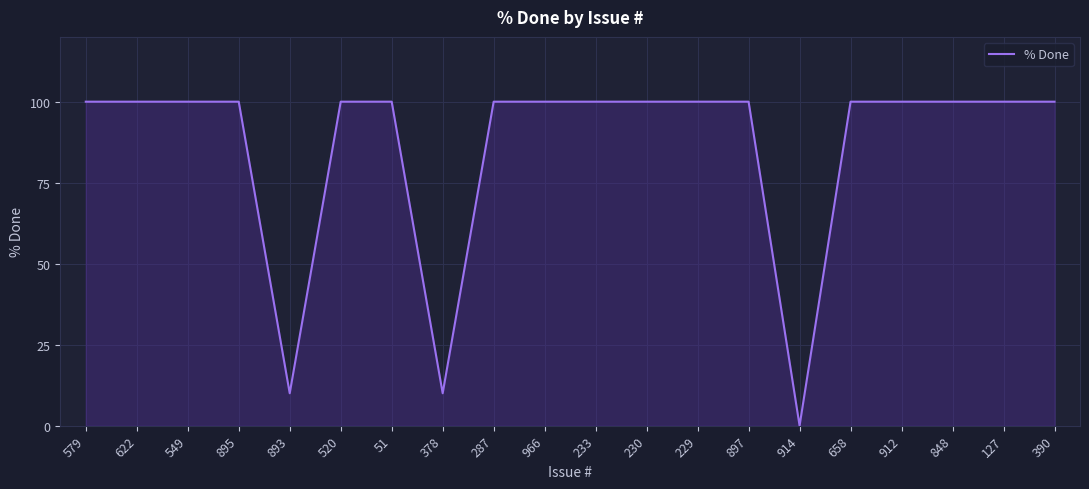

Does the chart display data point markers on the line(s)?

No